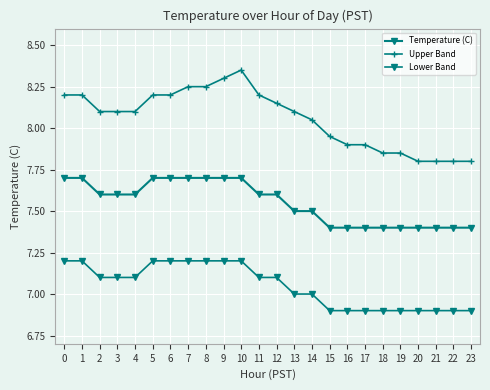

How many lines are shown in the chart?

3